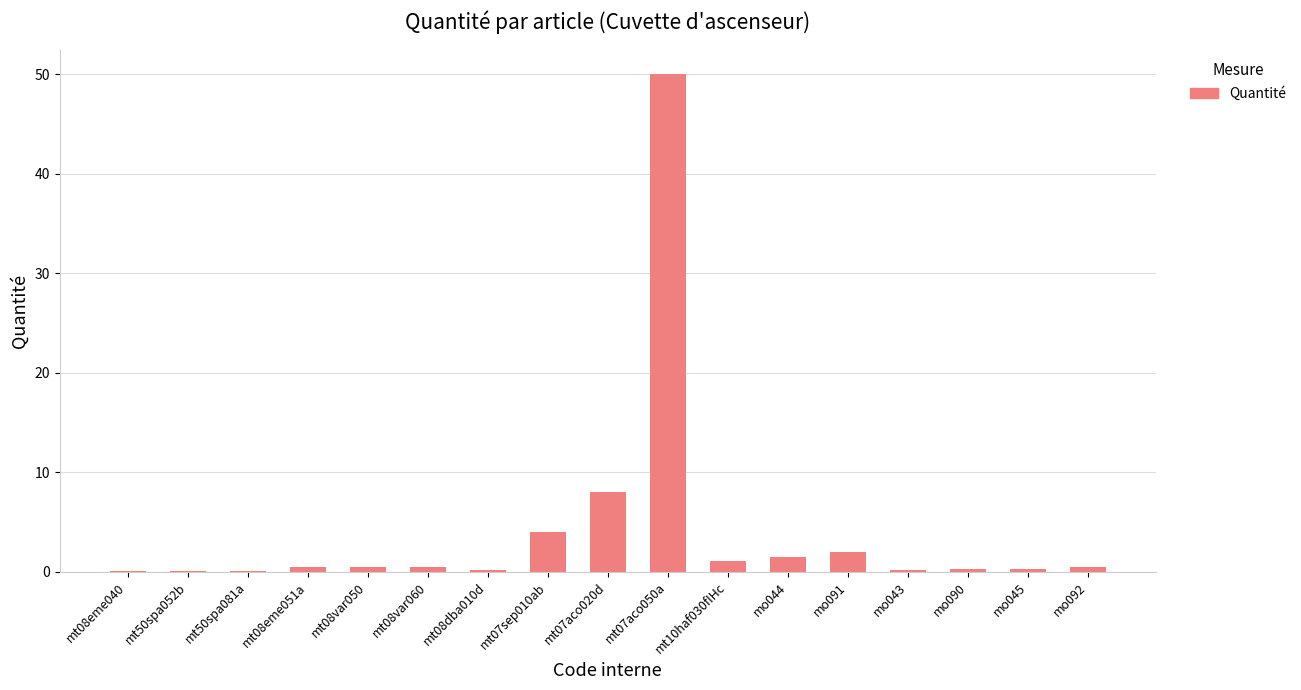

Is it true that the value at mt07aco020d is 8.0?

True